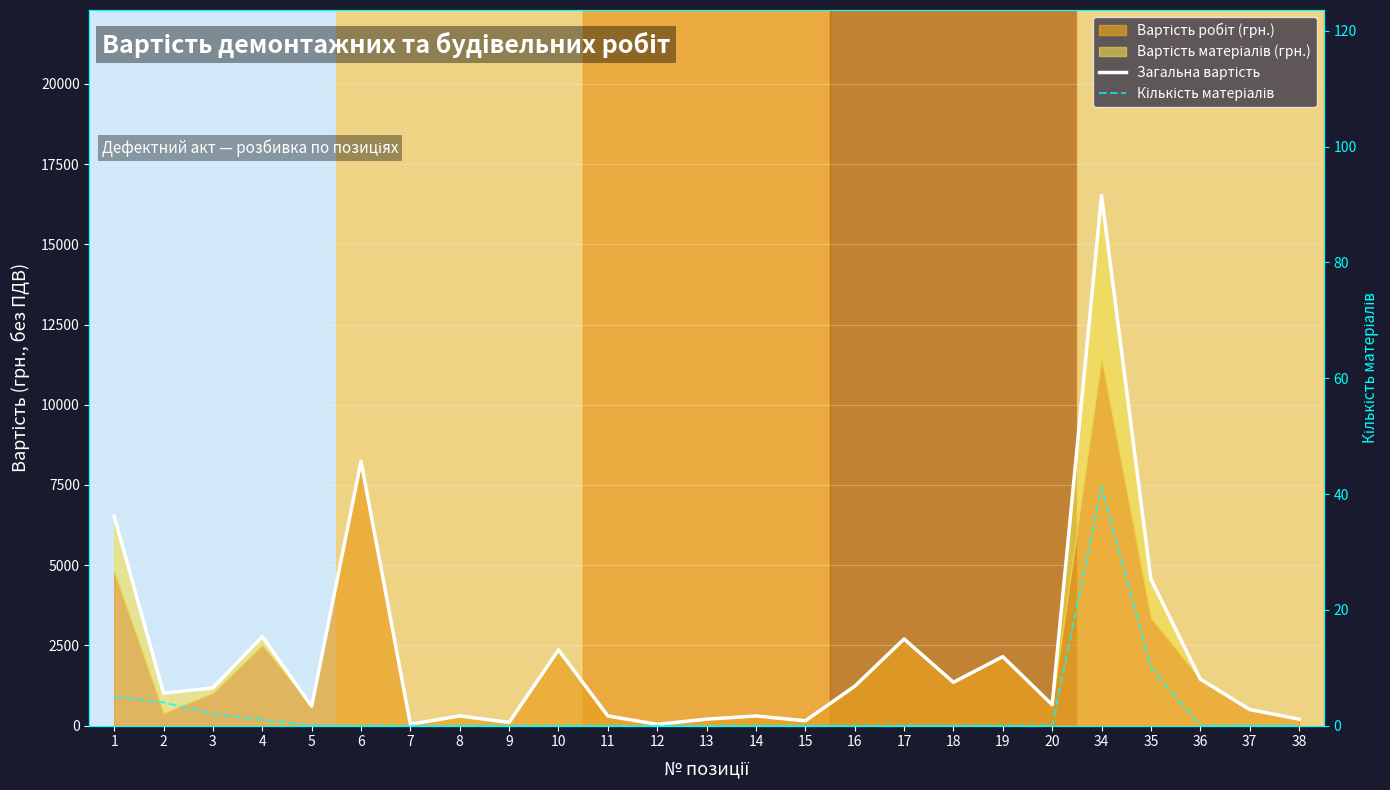

Reading left to right, transcribe all the data shown in this chart.

Загальна вартість: 1=6529.6	2=1013.4	3=1174.0	4=2776.1	5=604.8	6=8240.0	7=40.0	8=300.0	9=100.0	10=2360.0	11=300.0	12=40.0	13=200.0	14=300.0	15=150.0	16=1225.0	17=2700.0	18=1350.0	19=2150.0	20=650.0	34=16521.2	35=4559.6	36=1450.0	37=500.0	38=200.0
Кількість матеріалів: 1=5.0	2=4.0	3=2.0	4=1.0	5=0.0	6=0.0	7=0.0	8=0.0	9=0.0	10=0.0	11=0.0	12=0.0	13=0.0	14=0.0	15=0.0	16=0.0	17=0.0	18=0.0	19=0.0	20=0.0	34=41.2	35=10.0	36=0.0	37=0.0	38=0.0